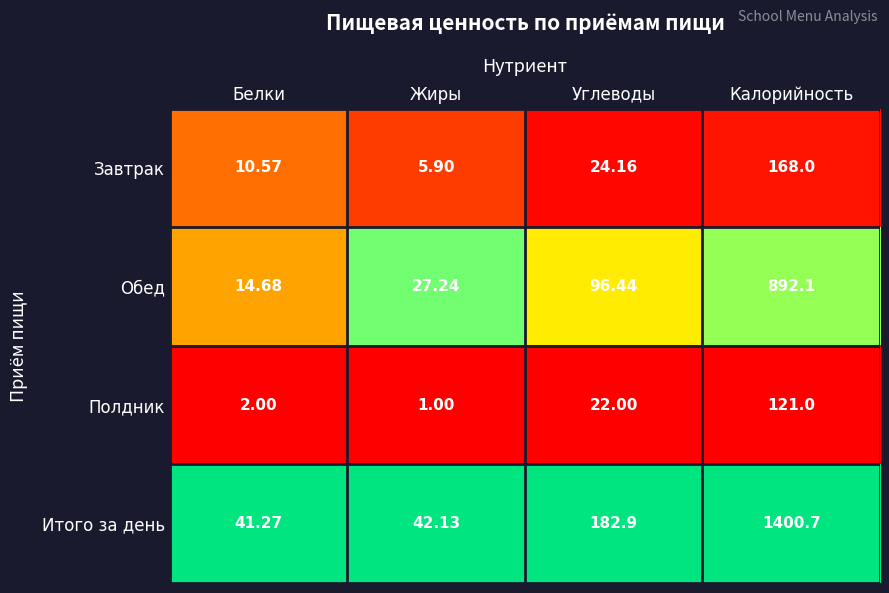

Which category has the lowest value across all series?

Жиры